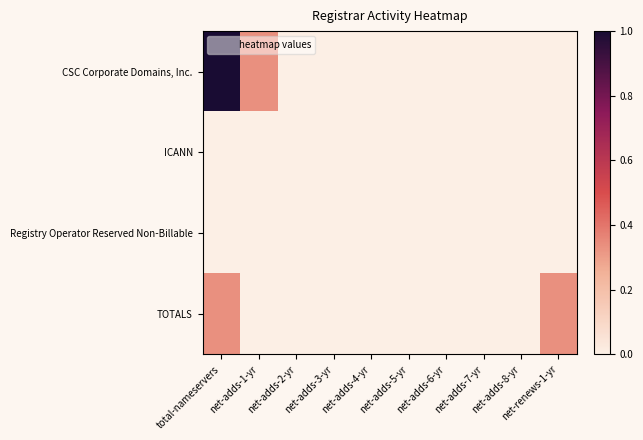

Reading right to left, what are all the values shown in this chart?

CSC Corporate Domains, Inc.: net-renews-1-yr=0.0	net-adds-8-yr=0.0	net-adds-7-yr=0.0	net-adds-6-yr=0.0	net-adds-5-yr=0.0	net-adds-4-yr=0.0	net-adds-3-yr=0.0	net-adds-2-yr=0.0	net-adds-1-yr=0.3	total-nameservers=1.0
ICANN: net-renews-1-yr=0.0	net-adds-8-yr=0.0	net-adds-7-yr=0.0	net-adds-6-yr=0.0	net-adds-5-yr=0.0	net-adds-4-yr=0.0	net-adds-3-yr=0.0	net-adds-2-yr=0.0	net-adds-1-yr=0.0	total-nameservers=0.0
Registry Operator Reserved Non-Billable: net-renews-1-yr=0.0	net-adds-8-yr=0.0	net-adds-7-yr=0.0	net-adds-6-yr=0.0	net-adds-5-yr=0.0	net-adds-4-yr=0.0	net-adds-3-yr=0.0	net-adds-2-yr=0.0	net-adds-1-yr=0.0	total-nameservers=0.0
TOTALS: net-renews-1-yr=0.3	net-adds-8-yr=0.0	net-adds-7-yr=0.0	net-adds-6-yr=0.0	net-adds-5-yr=0.0	net-adds-4-yr=0.0	net-adds-3-yr=0.0	net-adds-2-yr=0.0	net-adds-1-yr=0.0	total-nameservers=0.3